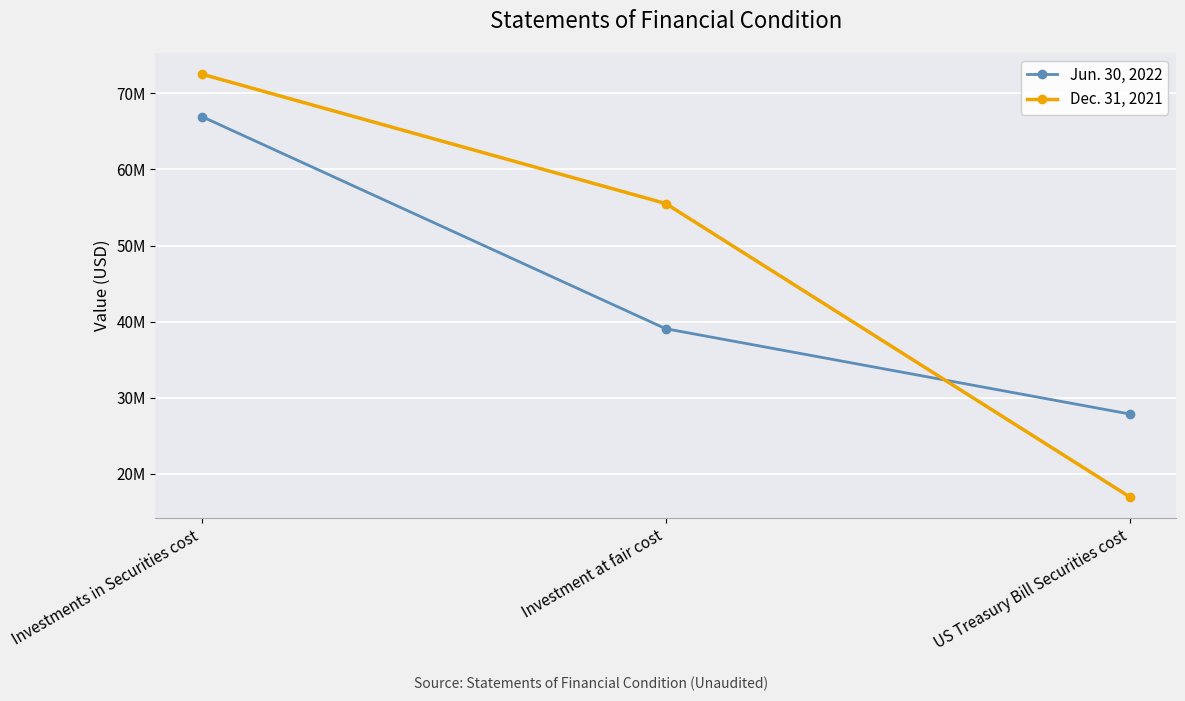

What are all the series names shown in the legend?

Jun. 30, 2022, Dec. 31, 2021